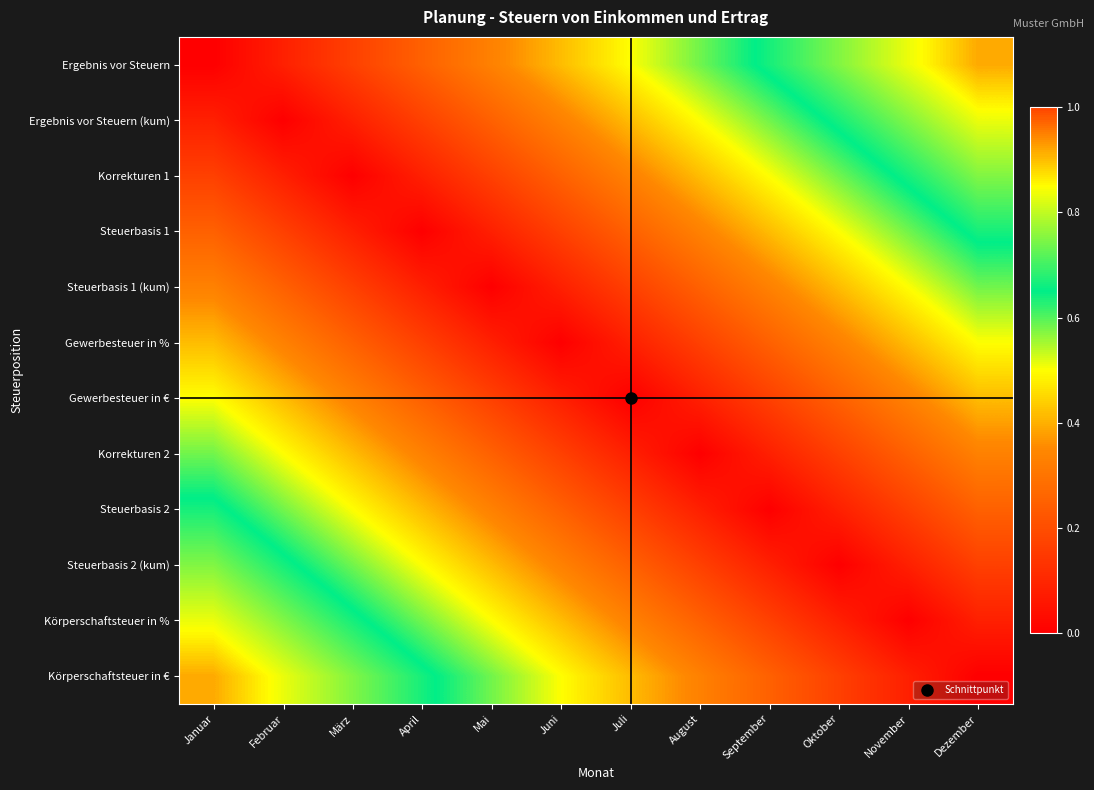

What is the maximum value shown in the chart?

0.9